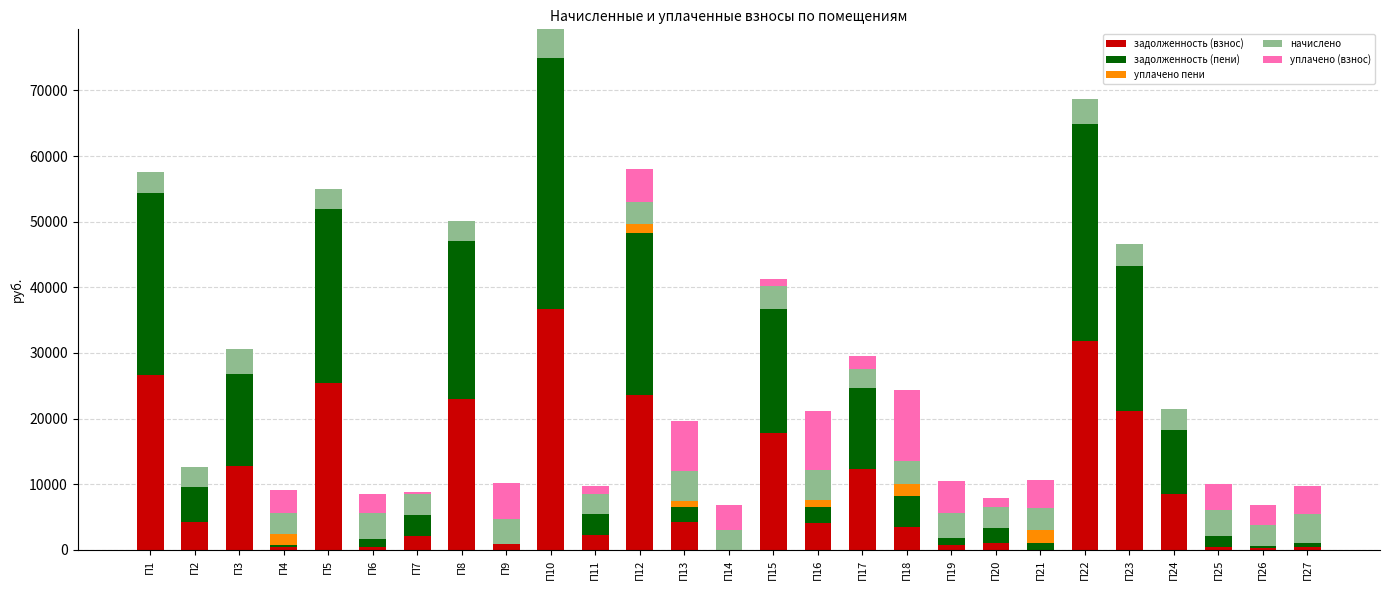

At which category is the sum across all series the highest?

П10